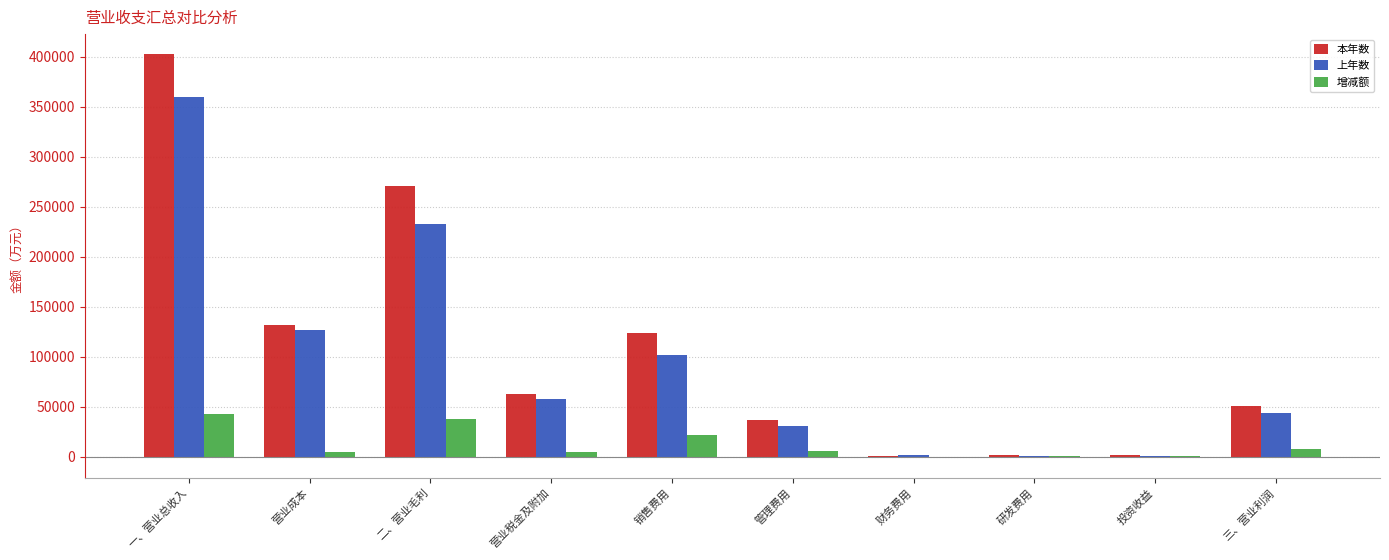

What is the sum of all 本年数 values?

1083724.4